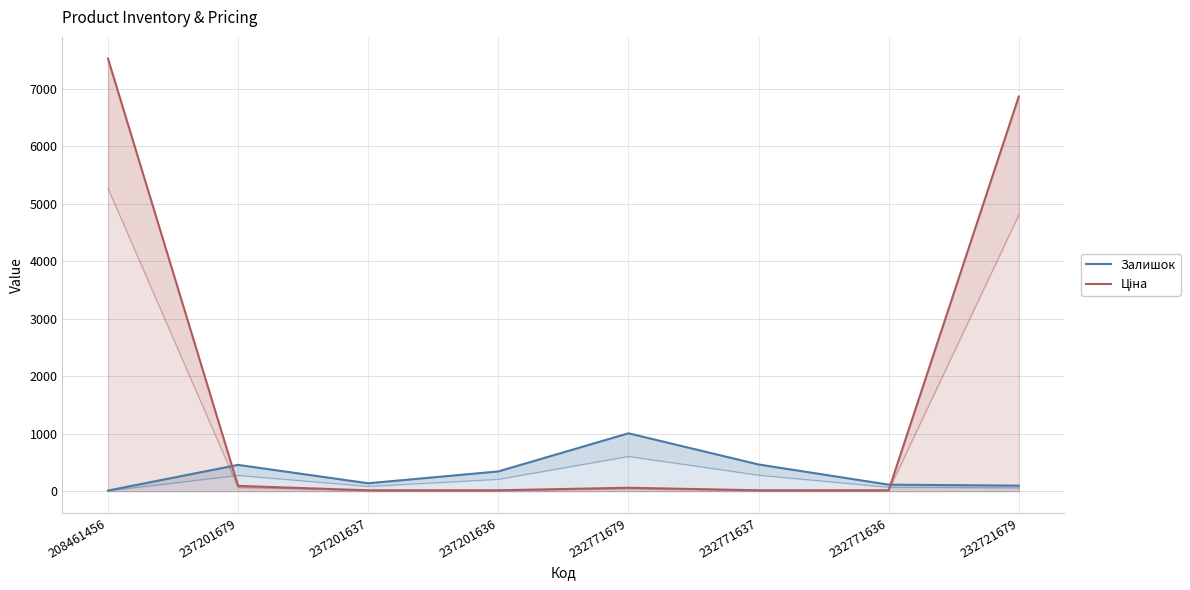

How many data points in Ціна are less than 59?

4